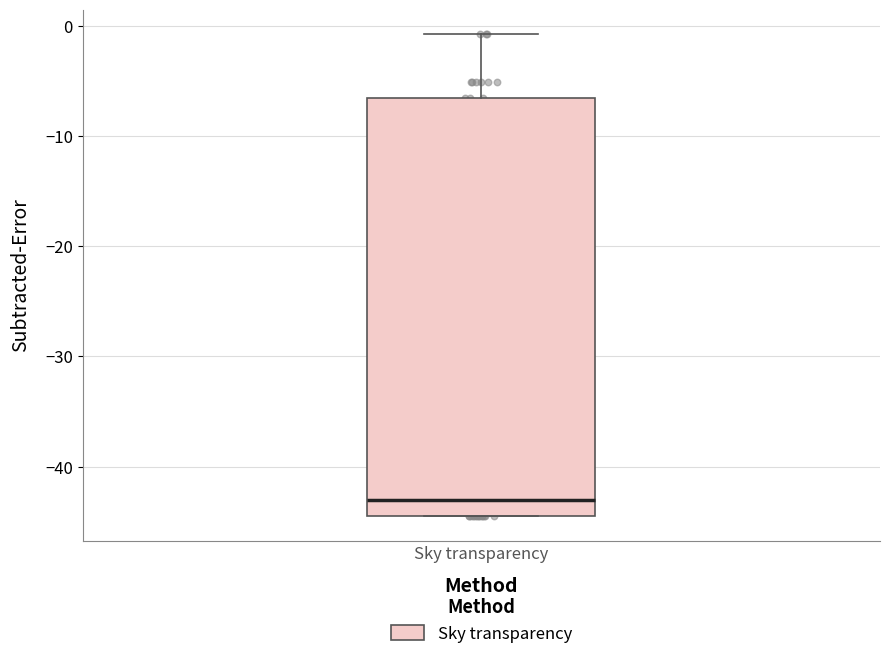

Read this box plot against the y-axis: the position of the median line, the range covered by the box, and the ends of both whiskers. The values are not printed on the chart, so give them approximately, as read against the axis.

median -43, box -44 to -7, whiskers -44 to -1